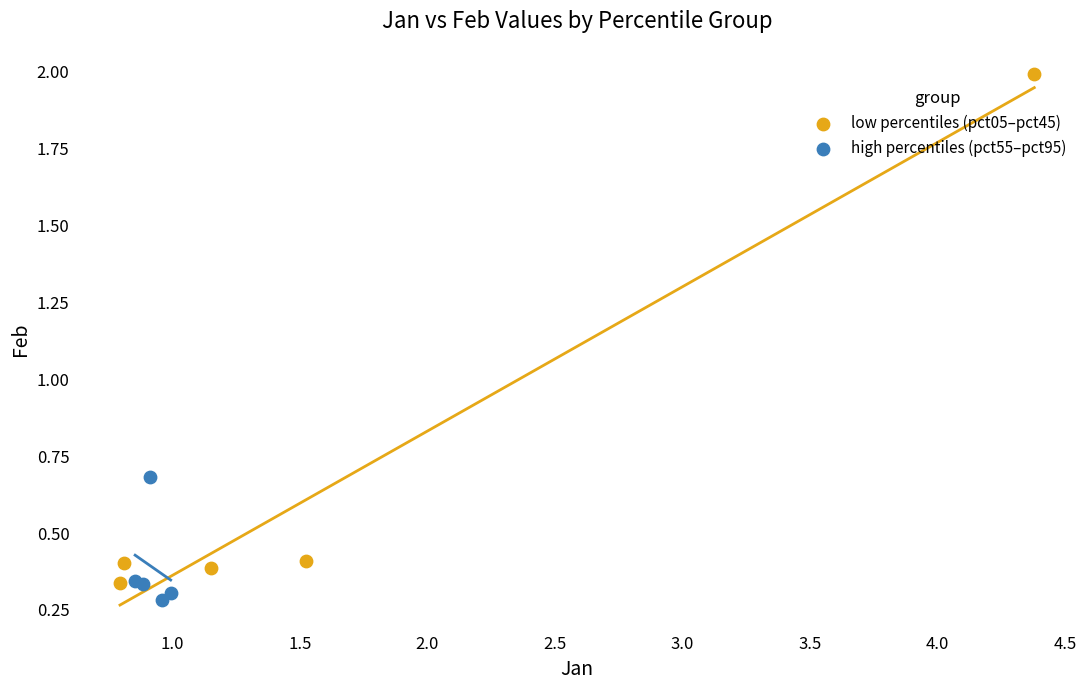

Which series reaches the minimum Y coordinate?

high percentiles (pct55–pct95)